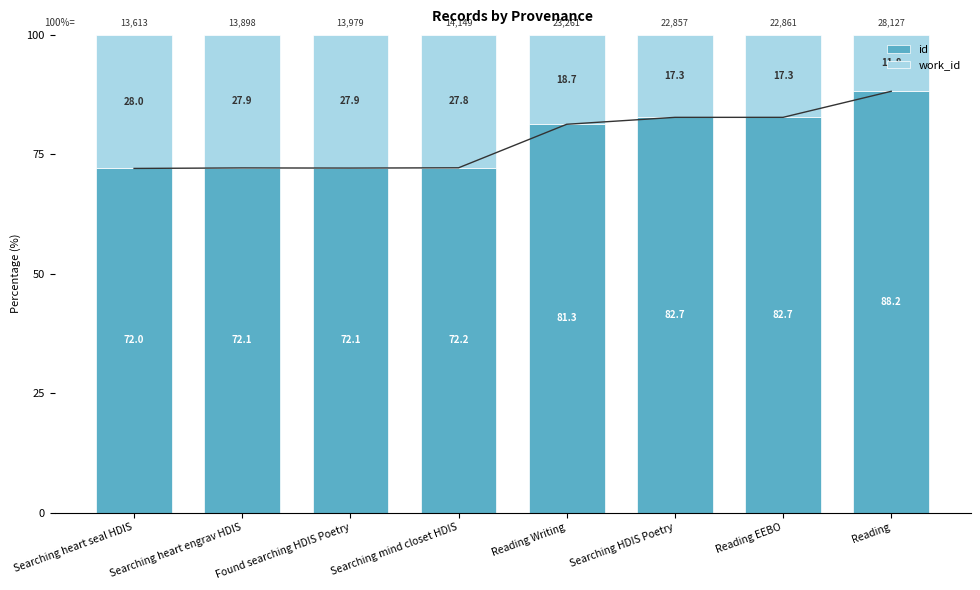

What is the sum of all id values?

623.4